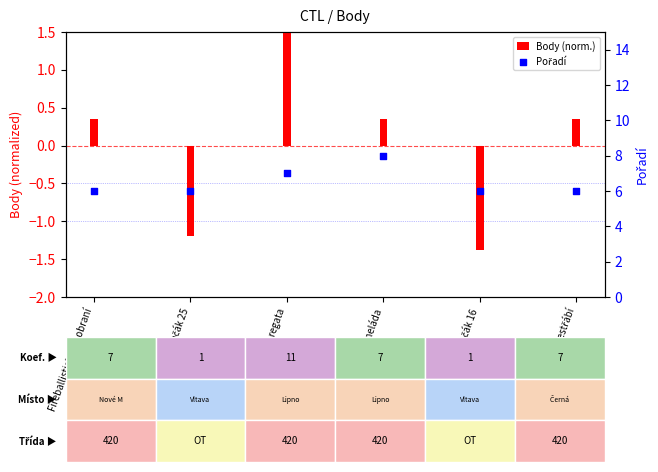

At how many categories does at least one series exceed 0?

6